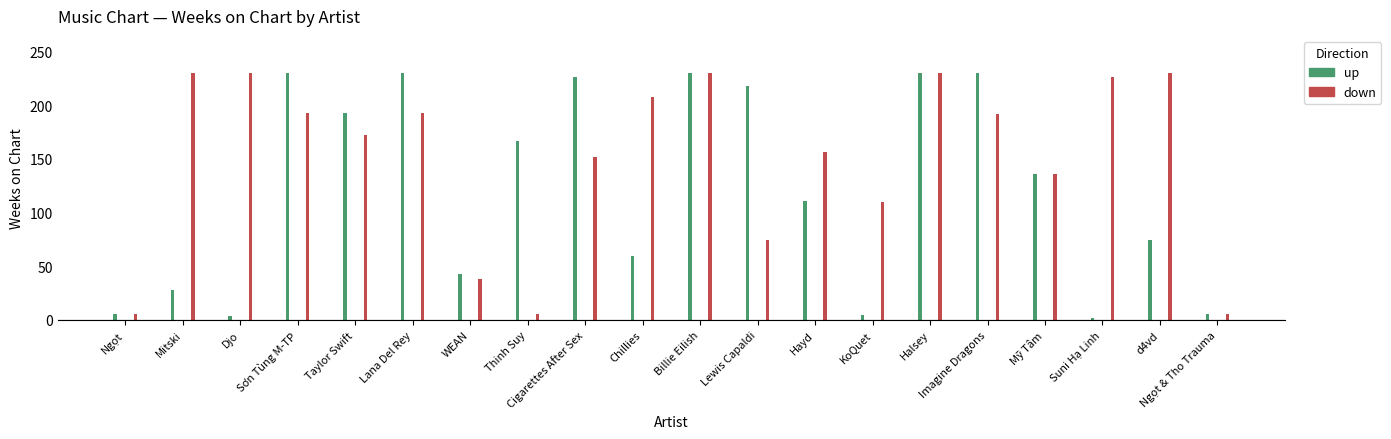

At Thinh Suy, list the series in order from largest to smallest.

up, down